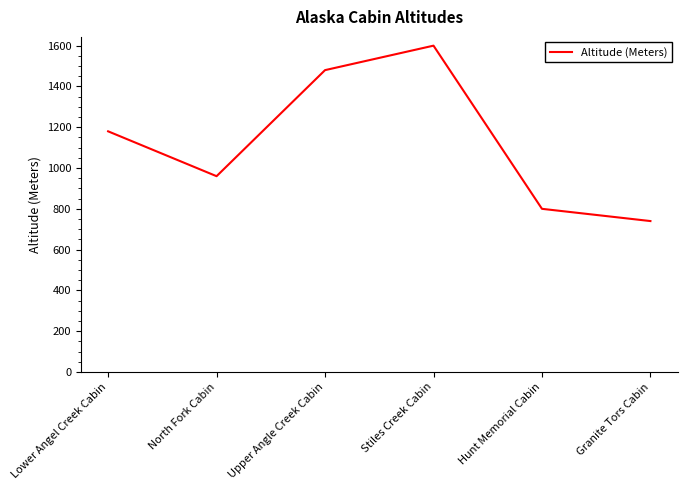

How many distinct data groups are displayed?

1